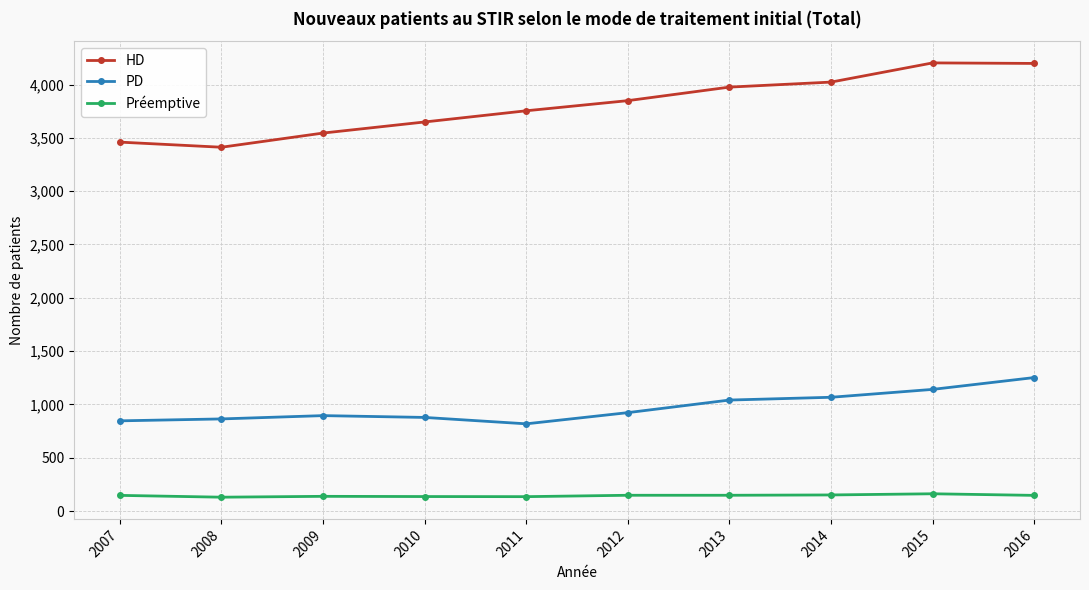

List the series in order of their overall mean, lowest first.

Préemptive, PD, HD